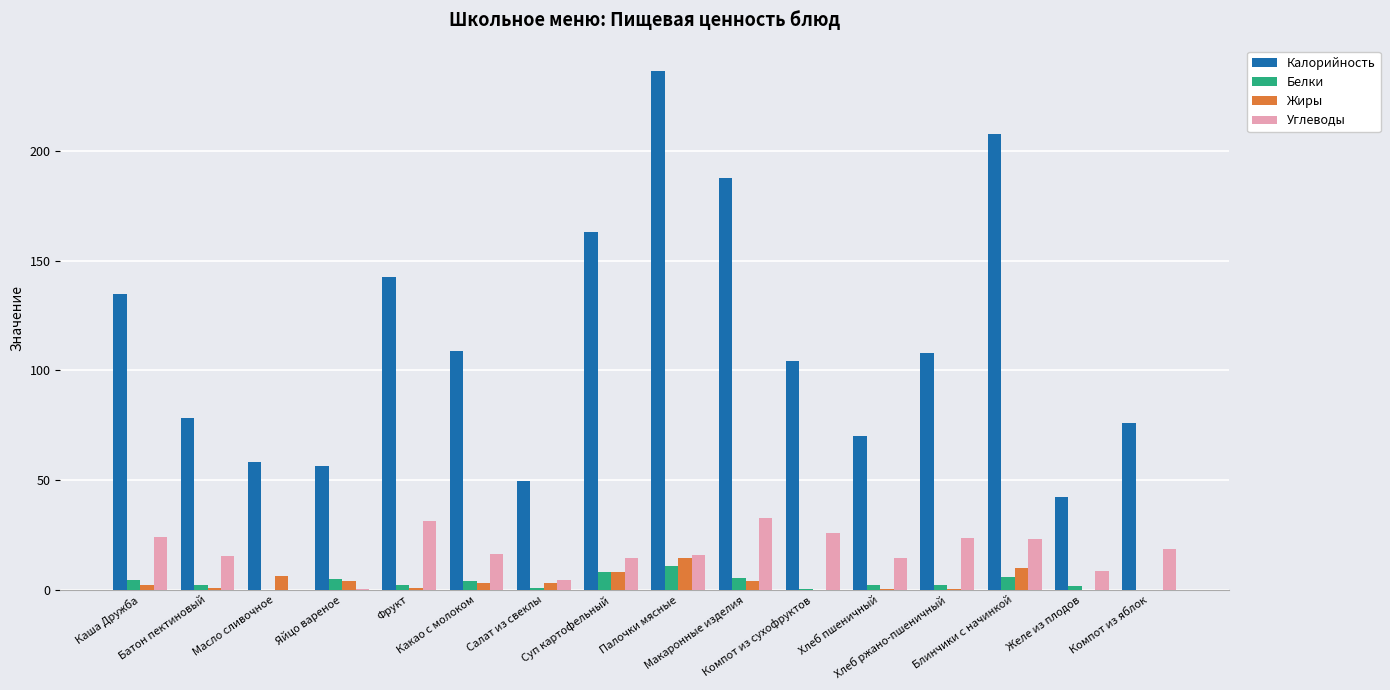

What is the maximum value for Жиры?

14.8